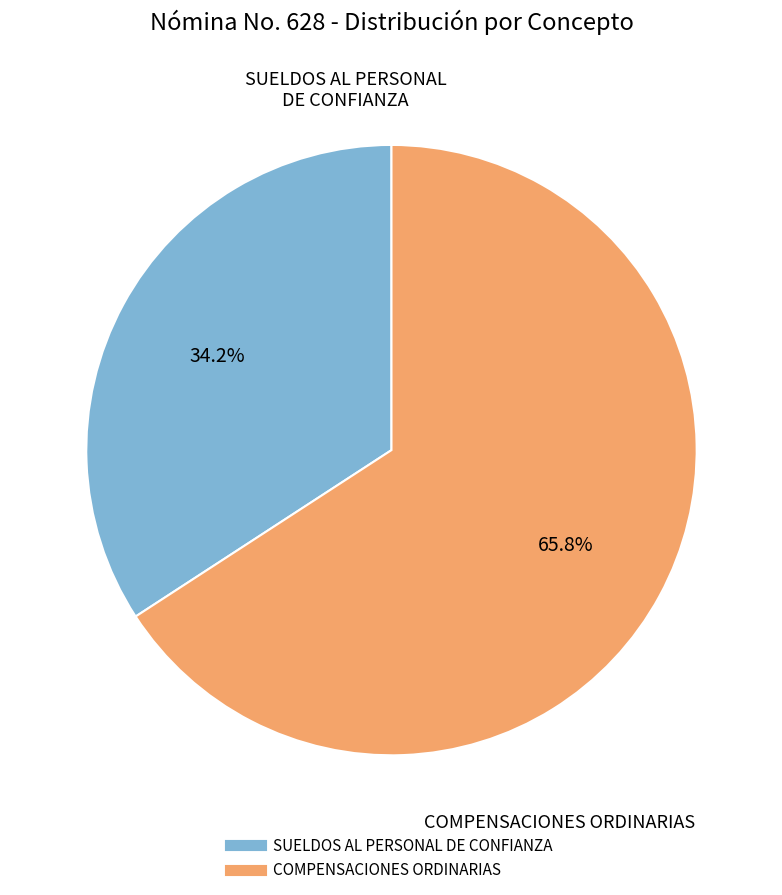

True or false: COMPENSACIONES ORDINARIAS accounts for 71% of the total.

False